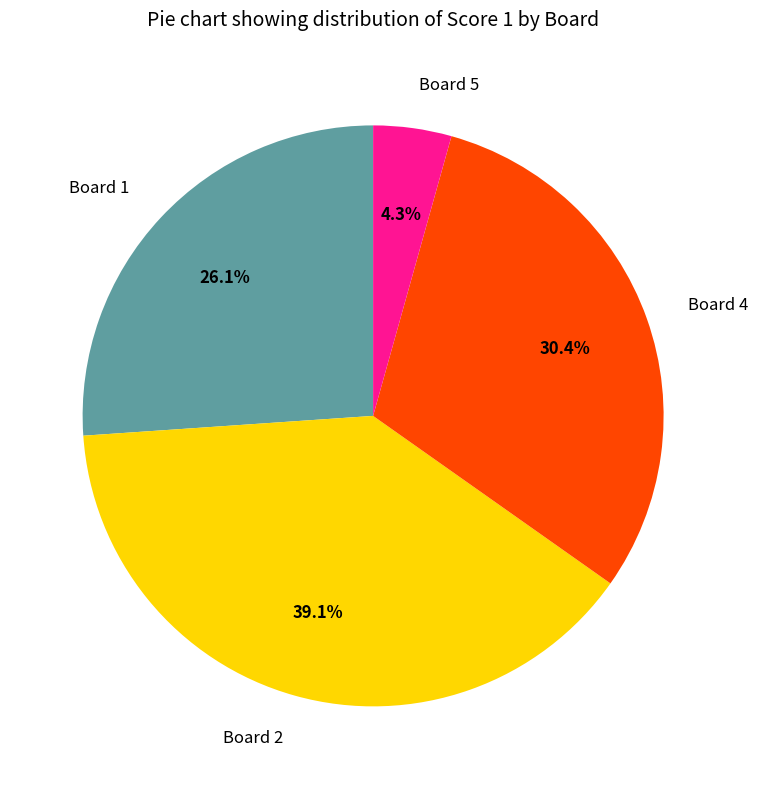

How much of the chart is everything except Board 5?

95.7%